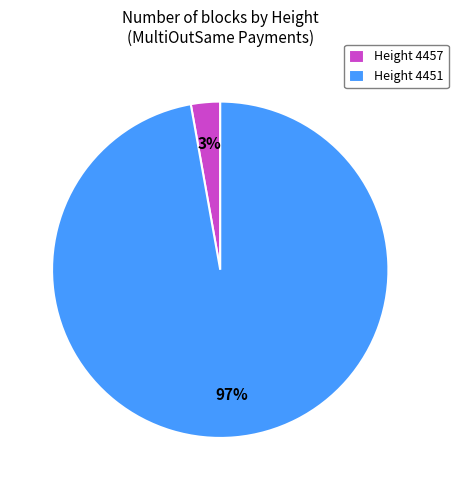

To the nearest percent, what is the difference between the Height 4451 and Height 4457 slice percentages?

94%